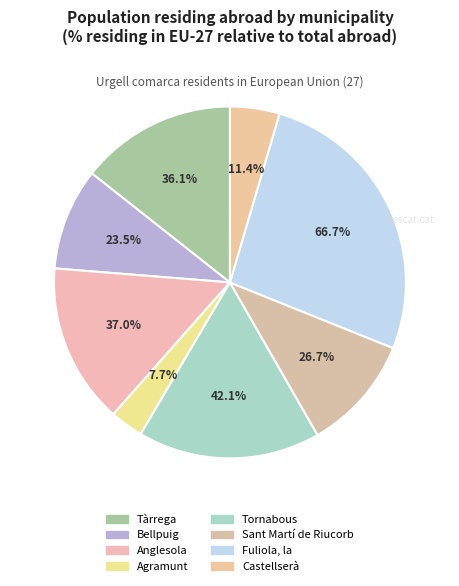

Is it true that Sant Martí de Riucorb is 11% of the pie?

True